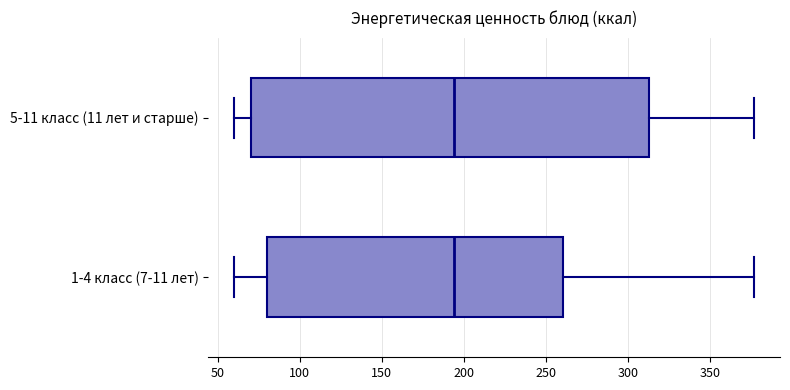

Where does the left whisker of the box for 1-4 класс (7-11 лет) end on the x-axis? The values are not printed on the chart, so give them approximately, as read against the axis.

60